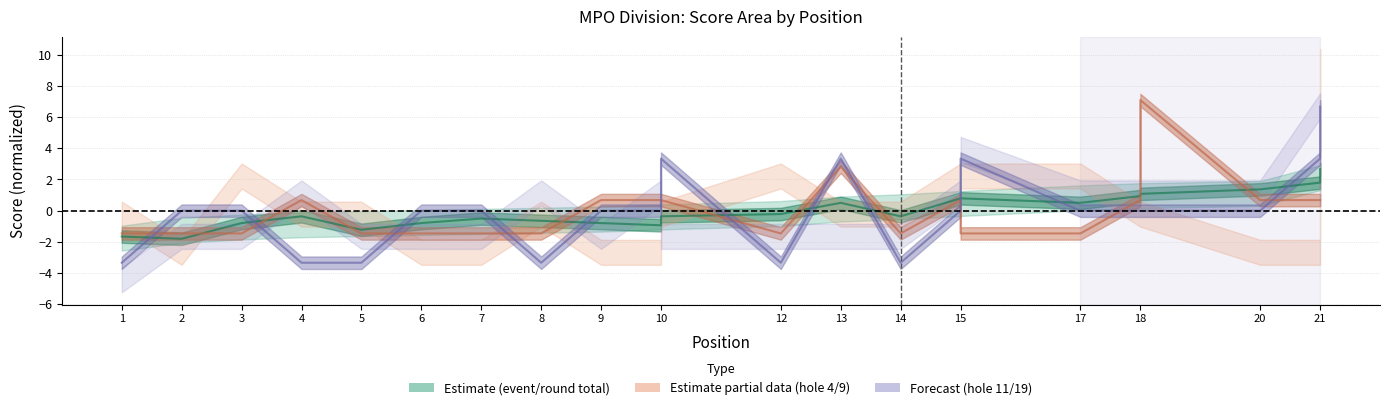

Reading right to left, what are all the values shown in this chart?

round_total_score: 2.7	1.8	1.4	1.1	0.9	0.5	0.8	0.8	-0.4	0.5	-0.2	-0.4	-0.9	-0.8	-0.6	-0.5	-0.8	-1.2	-0.4	-0.8	-1.8	-1.7
hole_9: 0.7	0.7	0.7	7.1	0.7	-1.5	-1.5	0.7	-1.5	2.8	-1.5	0.7	0.7	0.7	-1.5	-1.5	-1.5	-1.5	0.7	-1.5	-1.5	-1.5
hole_19: 6.7	3.3	0.0	0.0	0.0	0.0	3.3	0.0	-3.3	3.3	-3.3	3.3	0.0	0.0	-3.3	0.0	0.0	-3.3	-3.3	0.0	0.0	-3.3